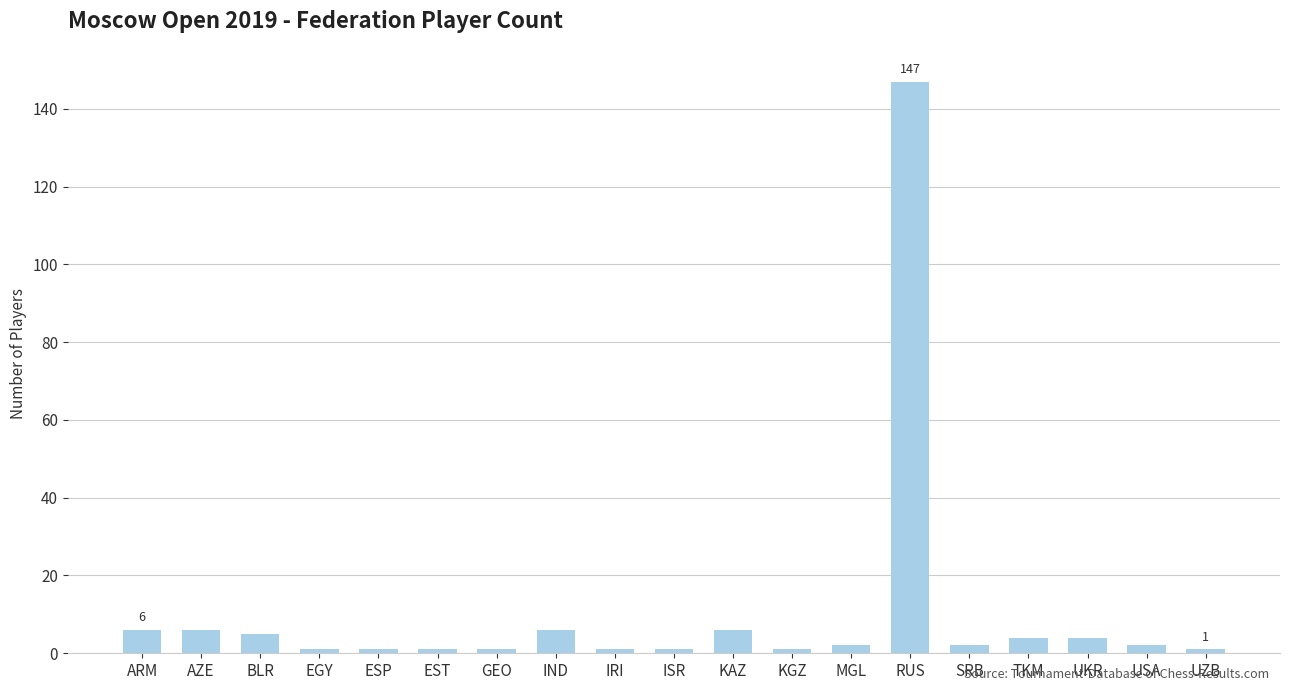

What is the sum of the values at ISR and USA?

3